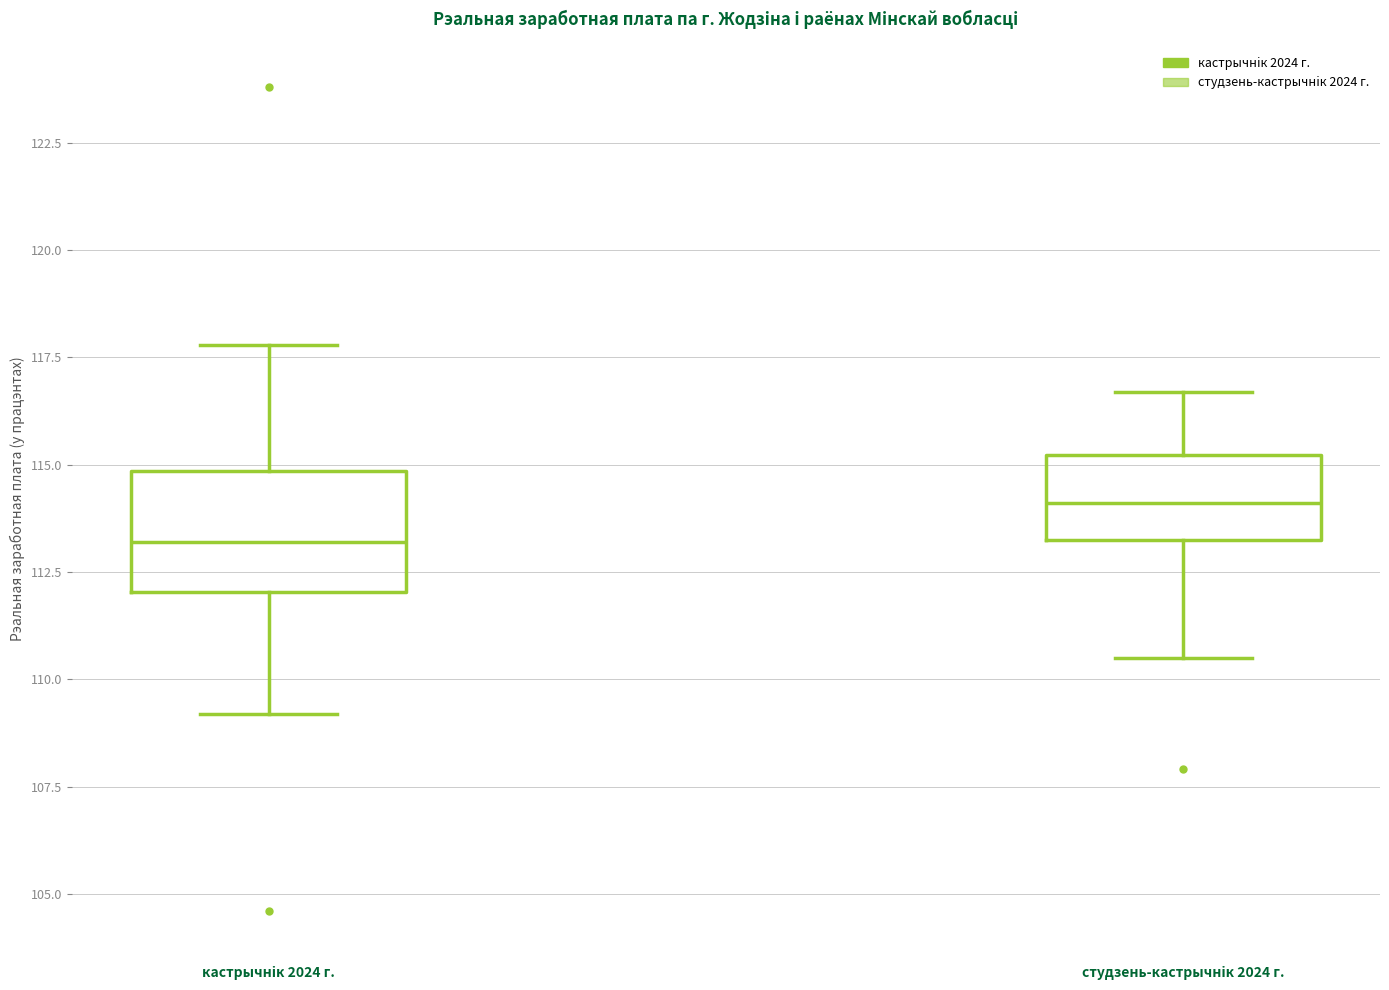

Which box's median line is the highest?

студзень-кастрычнiк 2024 г.